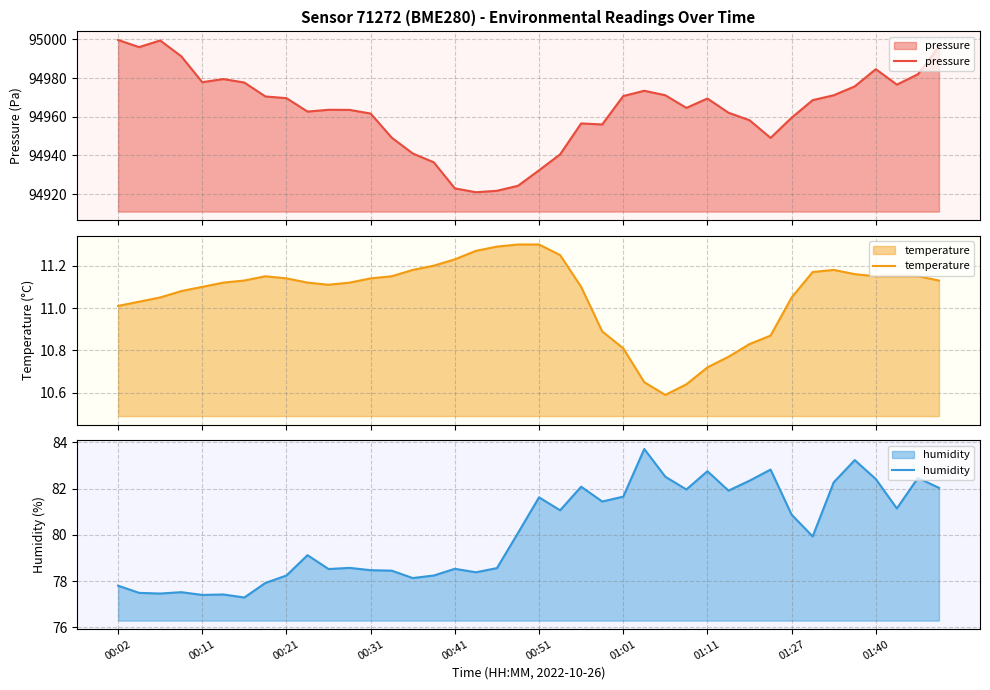

How many categories are shown in the chart?

40